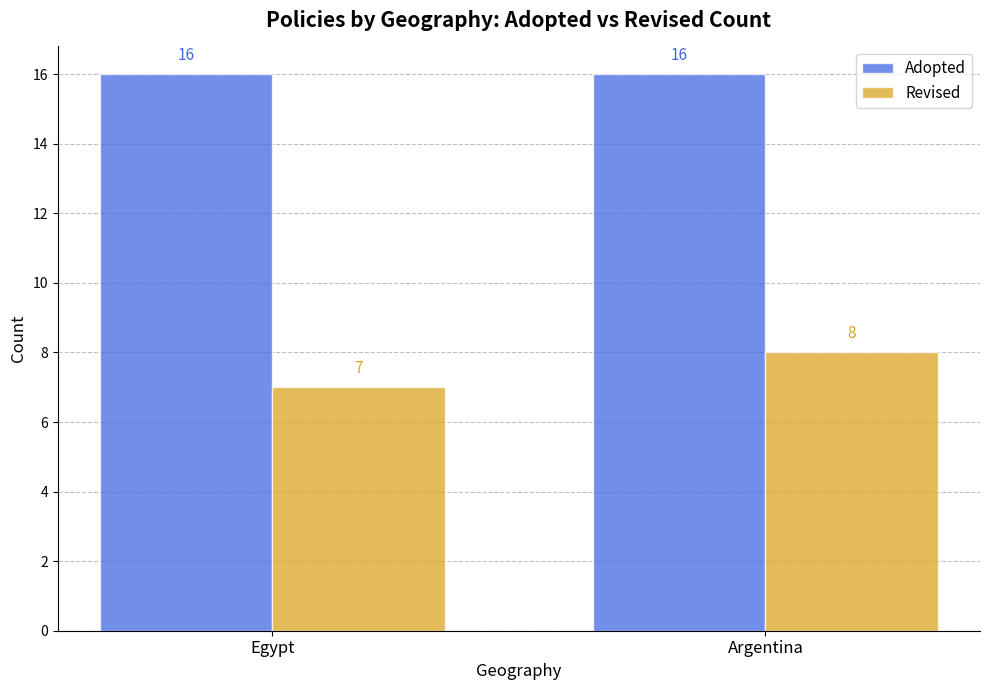

What is the label of the 2nd bar from the right?

Egypt